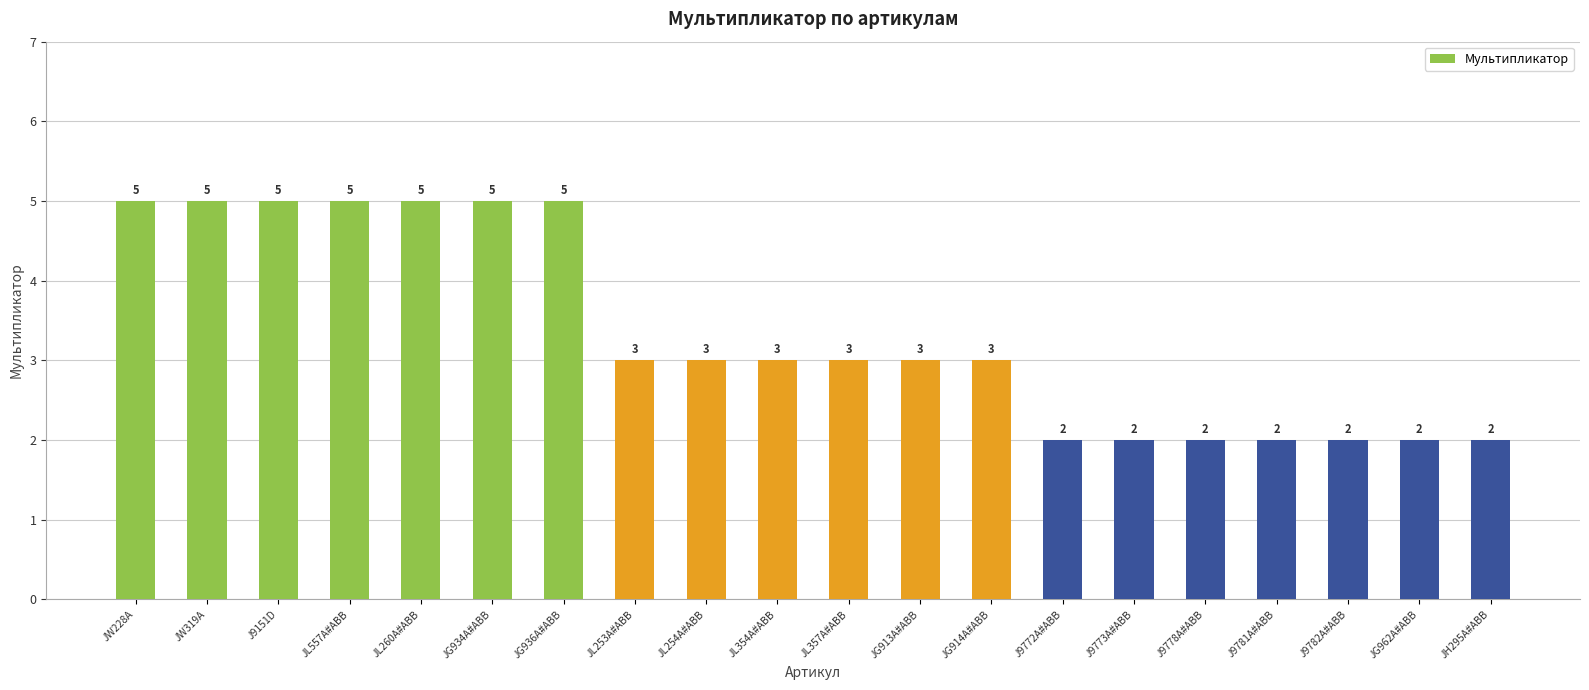

What is the sum of all values?

67